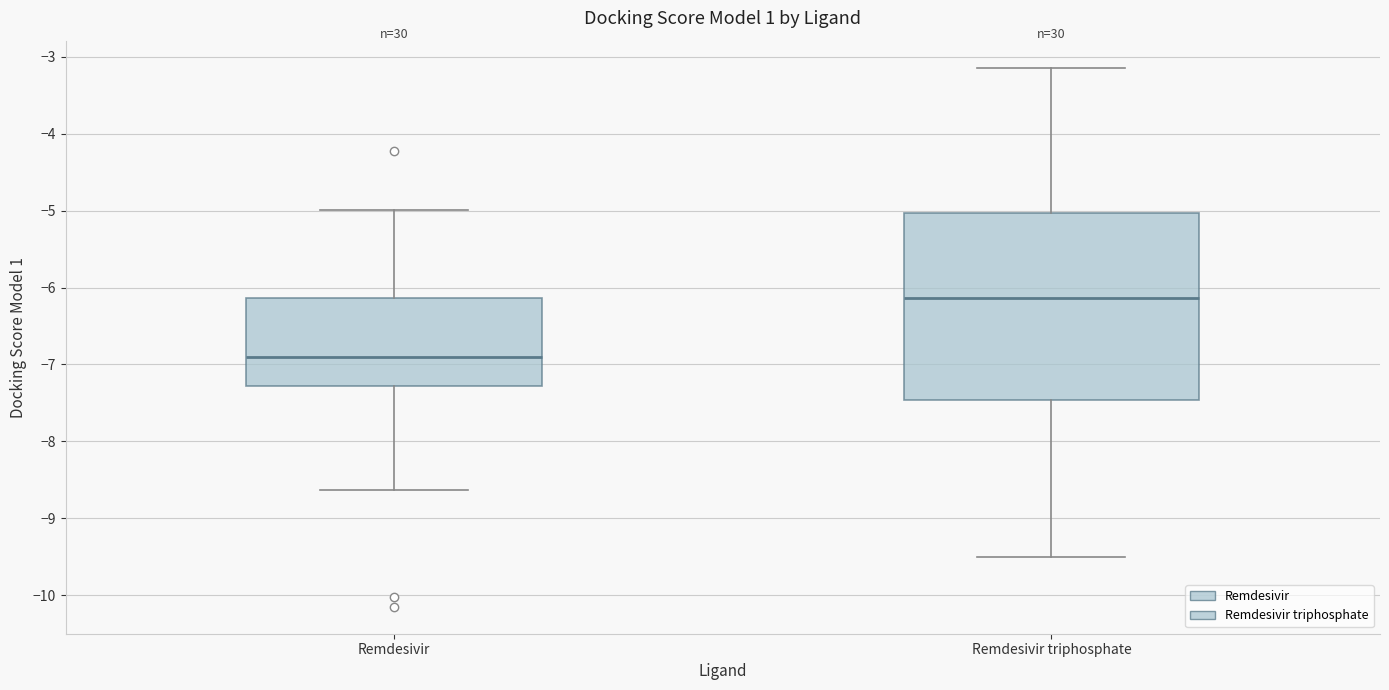

Which box's median line is the lowest?

Remdesivir